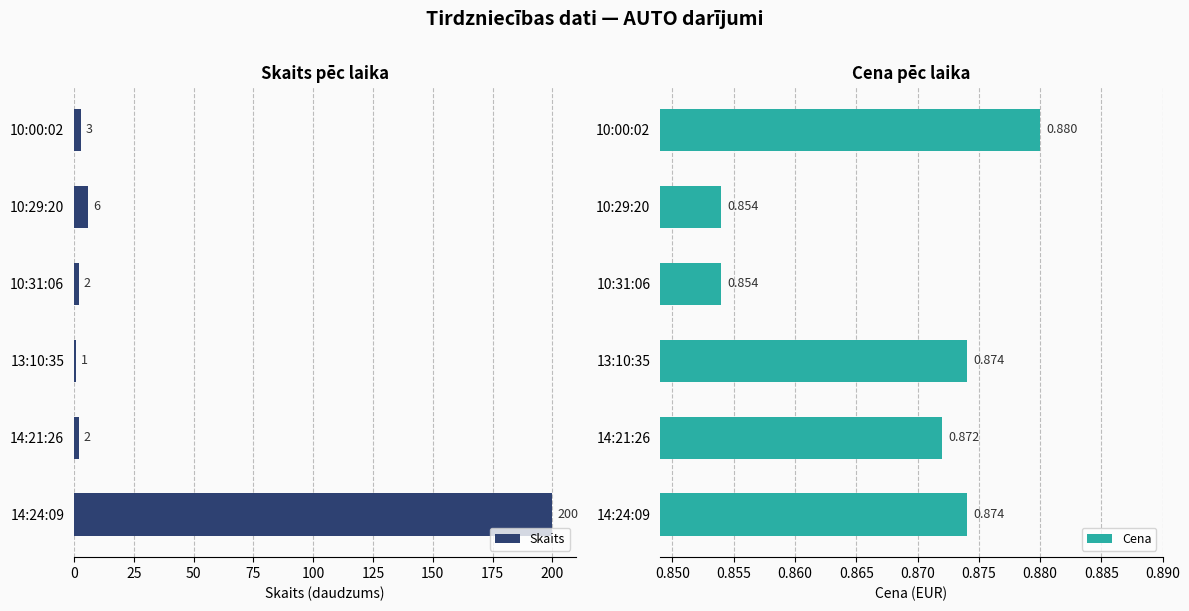

Rank the series by their average value, from lowest to highest.

Cena, Skaits